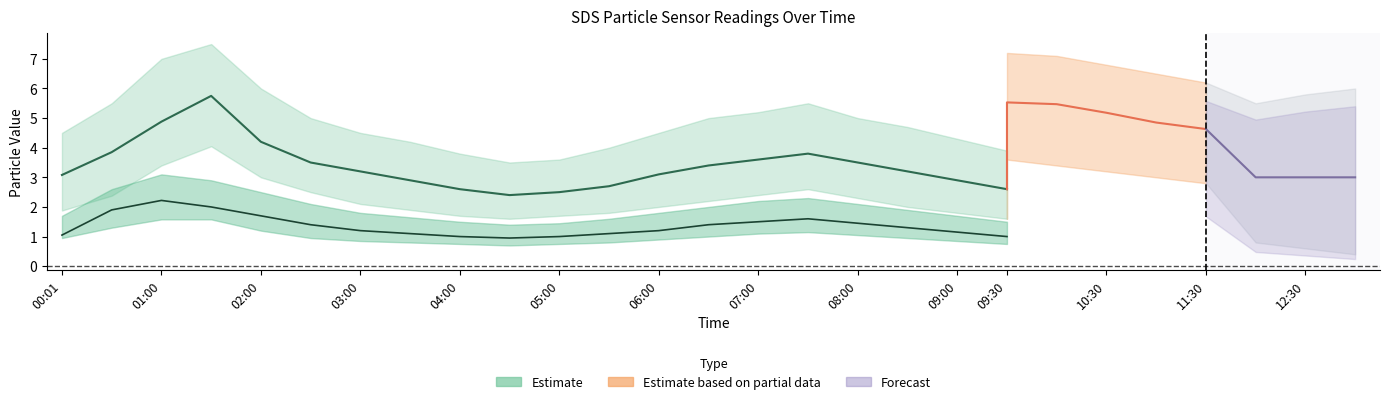

What is the maximum value shown in the chart?

7.5